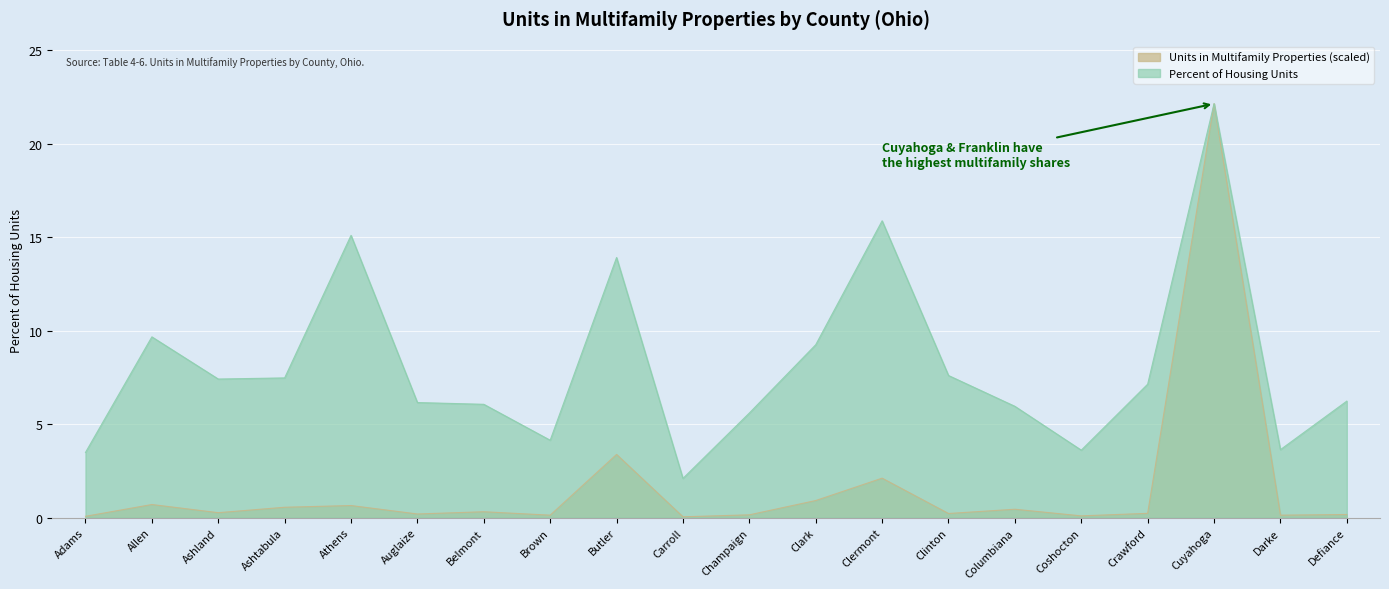

What position from the left is Clinton?

14